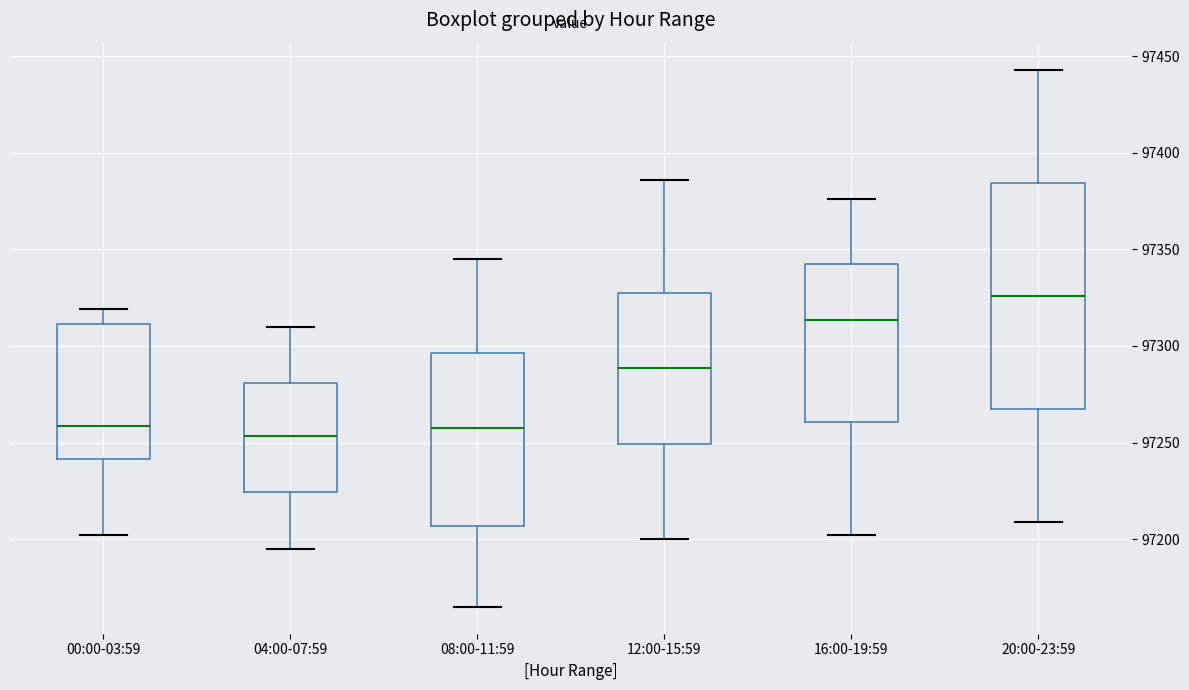

Reading left to right, read every box against the y-axis: the position of its median line, the range the box covers, and the ends of its whiskers. The values are not printed on the chart, so give them approximately, as read against the axis.

00:00-03:59: median 97260, box 97240 to 97310, whiskers 97200 to 97320
04:00-07:59: median 97255, box 97225 to 97280, whiskers 97195 to 97310
08:00-11:59: median 97260, box 97205 to 97295, whiskers 97165 to 97345
12:00-15:59: median 97290, box 97250 to 97330, whiskers 97200 to 97385
16:00-19:59: median 97315, box 97260 to 97340, whiskers 97200 to 97375
20:00-23:59: median 97325, box 97270 to 97385, whiskers 97210 to 97445